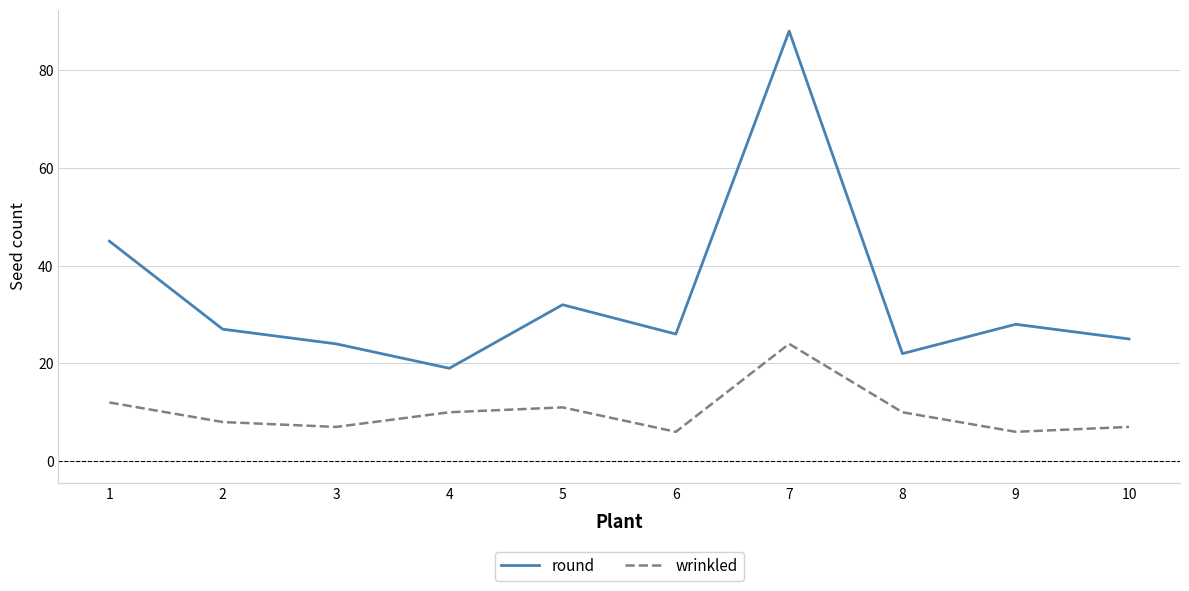

Does the chart display data point markers on the line(s)?

No